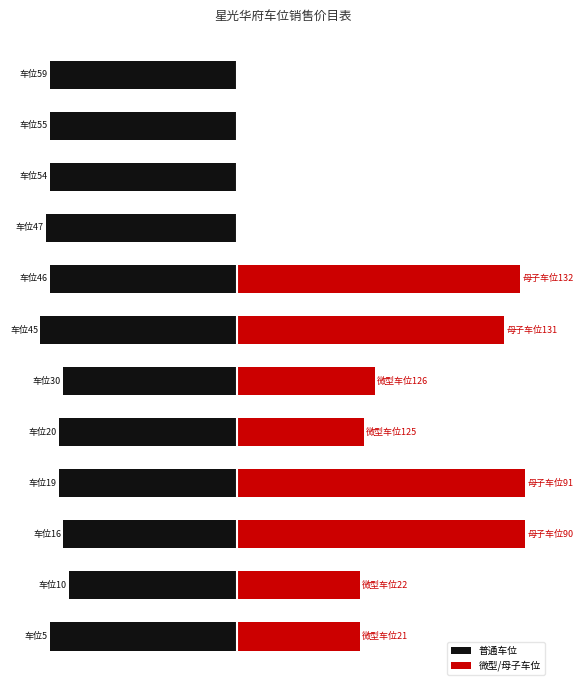

Reading left to right, what are all the values shown in this chart?

普通车位: 0=-84960	1=-76320	2=-78720	3=-80720	4=-80720	5=-78720	6=-89120	7=-84720	8=-86720	9=-84960	10=-84960	11=-84960
微型/母子车位: 0=55760	1=55760	2=130640	3=130640	4=57440	5=62400	6=121200	7=128400	8=0	9=0	10=0	11=0